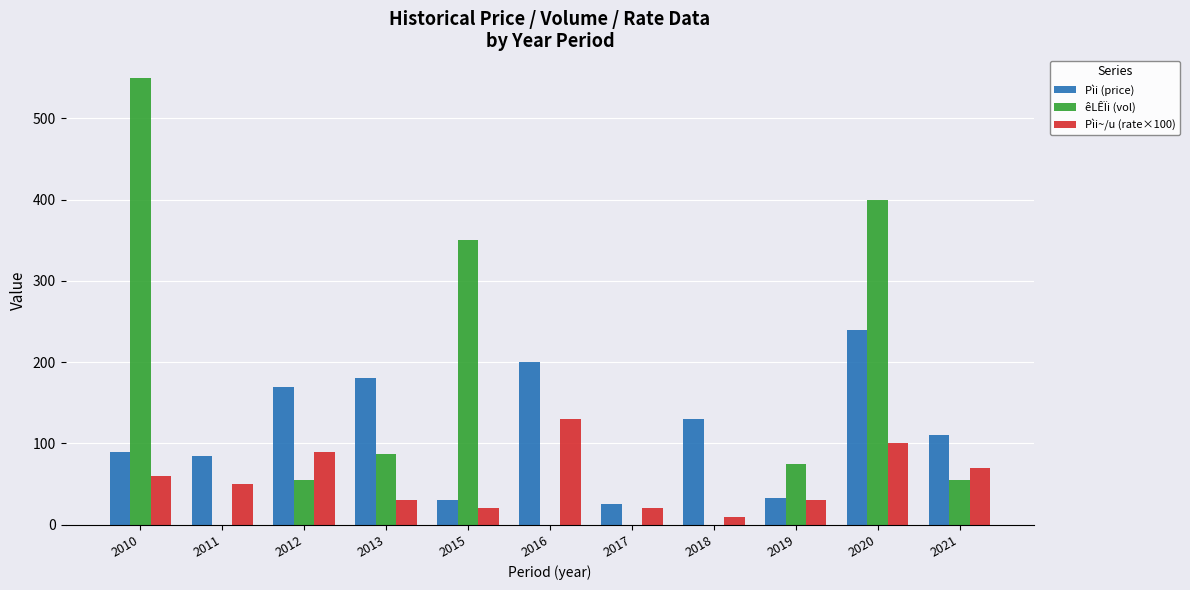

What is the total value across all series at 2012?

315